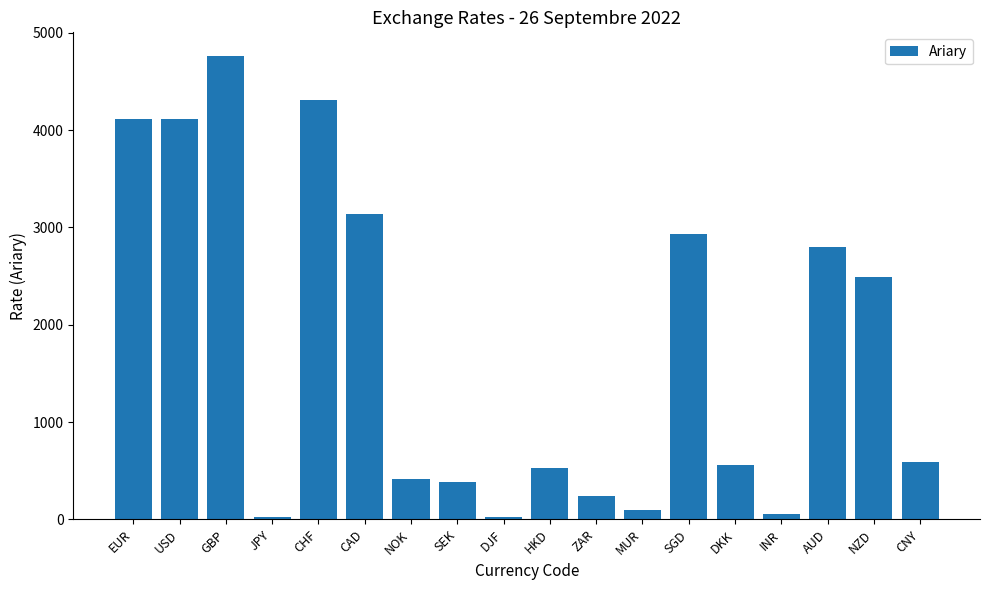

What is the difference between the maximum and minimum values?

4744.2